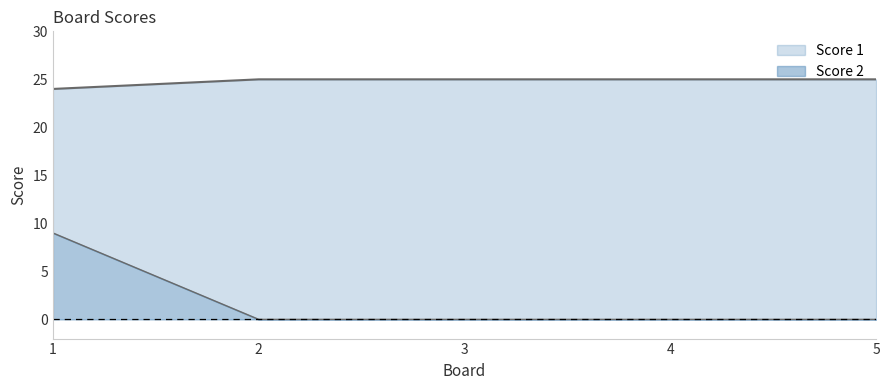

What is the sum of all Score 2 values?

9